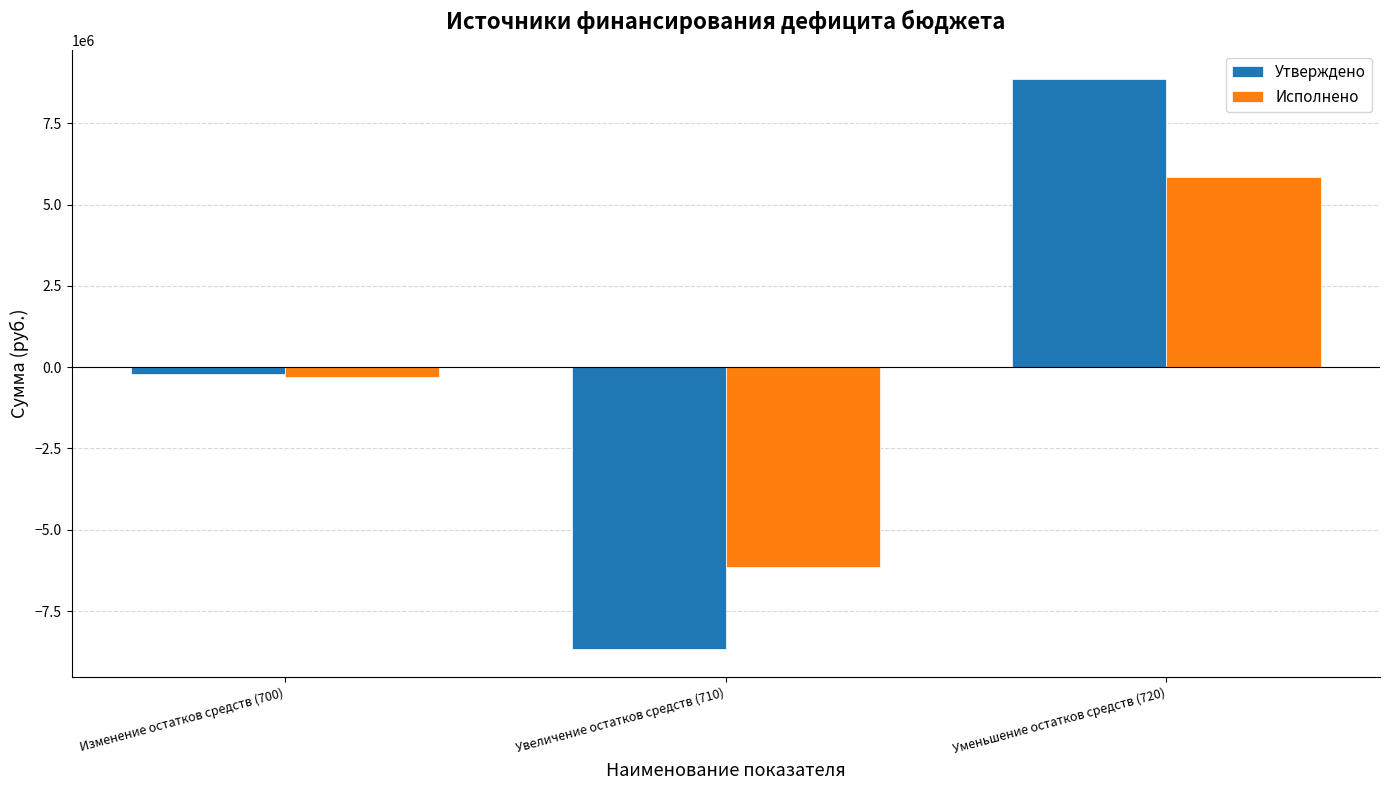

What is the difference between the highest and lowest values at Уменьшение остатков средств (720)?

3021632.2